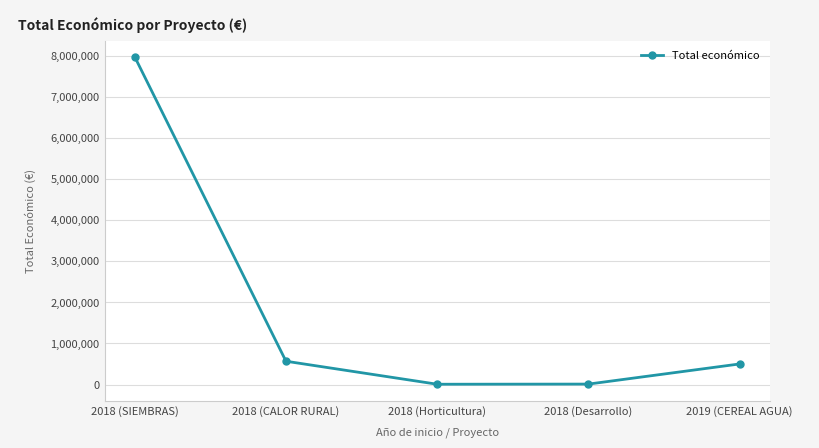

Is it true that the value at 2018 (SIEMBRAS) is 7967413?

True